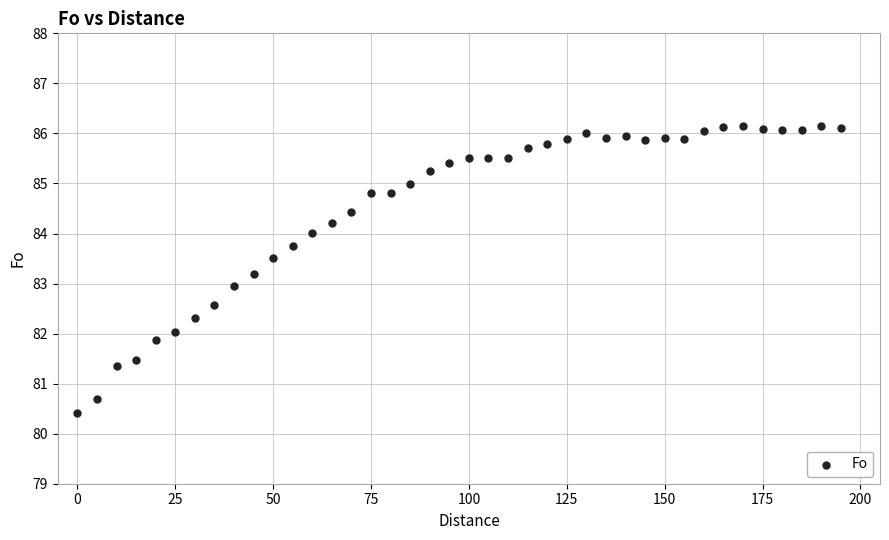

What is the range of X values (max minus min)?

195.0